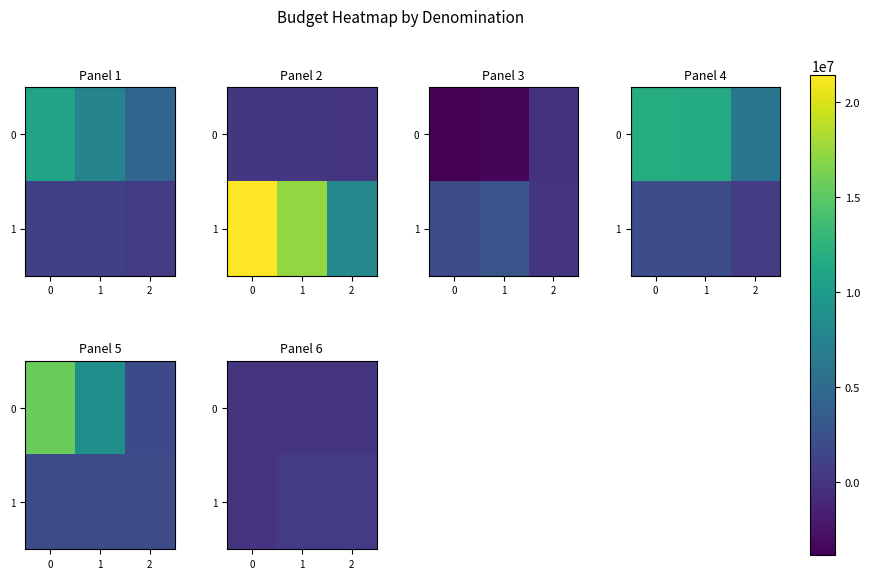

Is it true that 1 equals 409097 at 0?

False